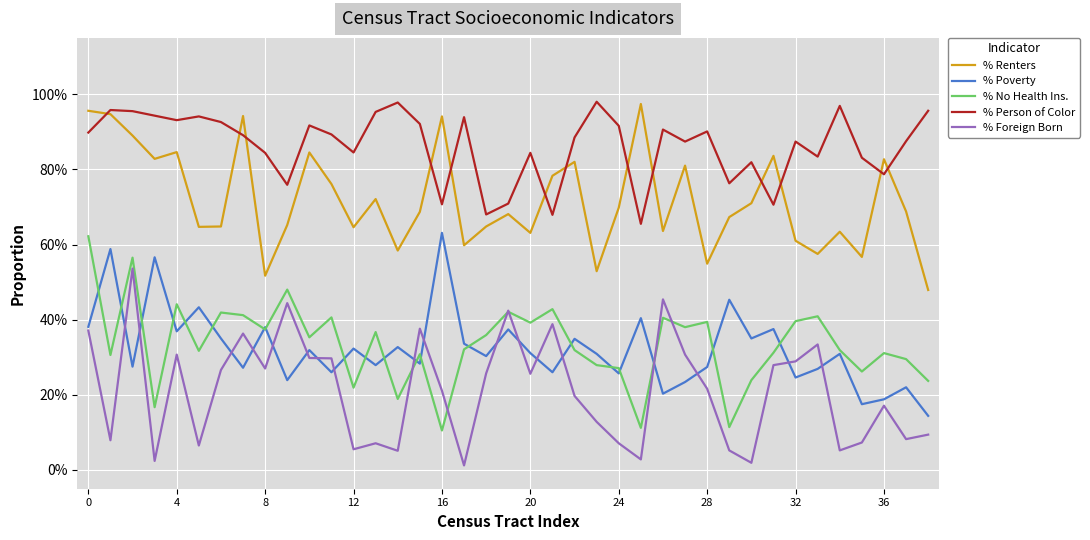

What are all the series names shown in the legend?

% Renters, % Poverty, % No Health Ins., % Person of Color, % Foreign Born